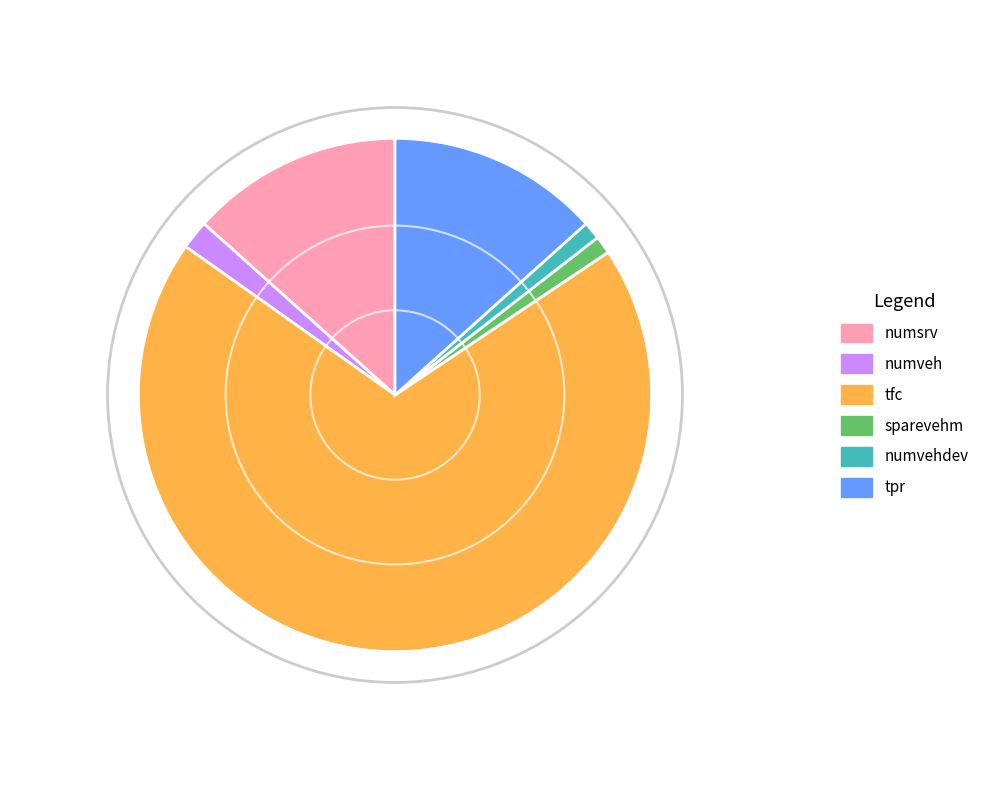

True or false: numveh accounts for 1% of the total.

False